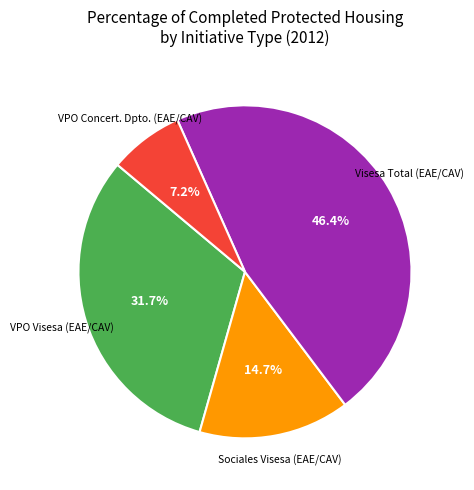

Does any single category account for the majority?

No